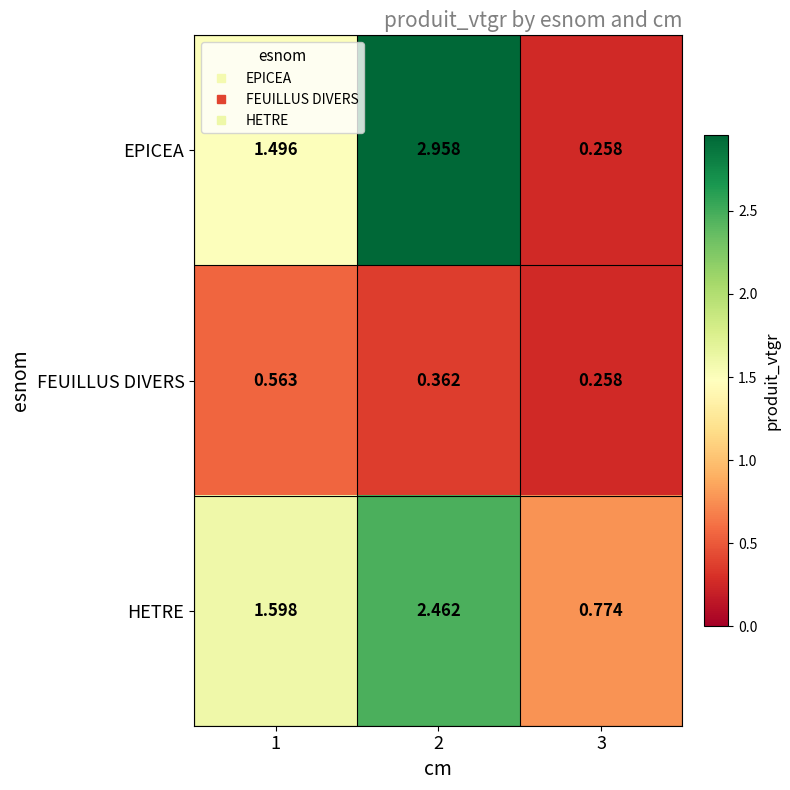

Which series has the widest spread of values?

EPICEA